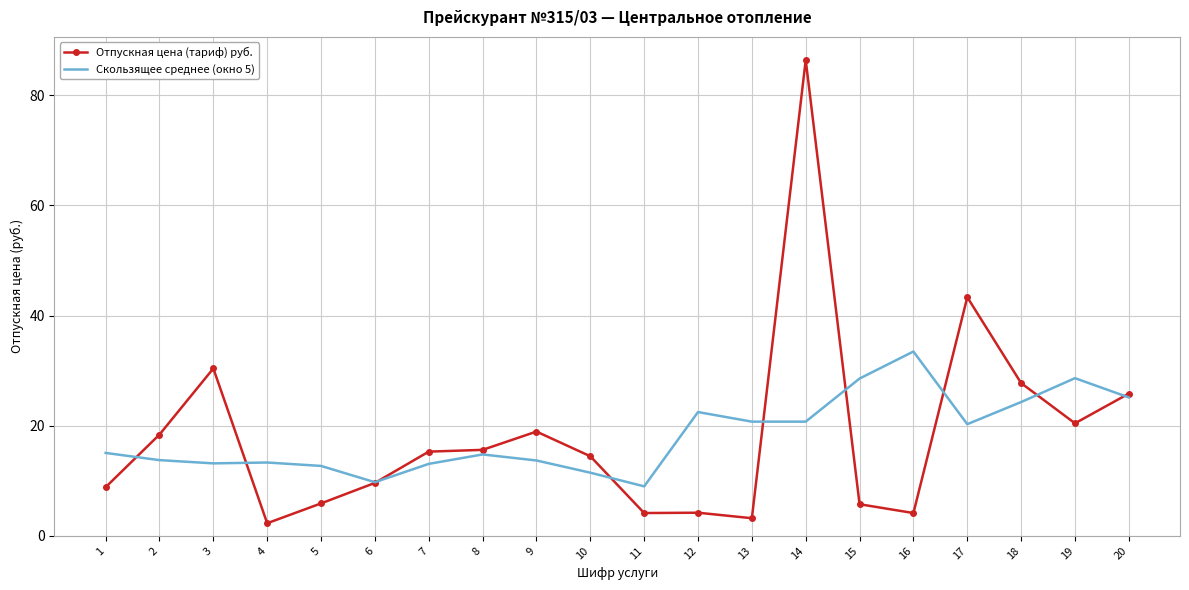

True or false: Отпускная цена (тариф) руб. has a value of 30.4 at 3.

True